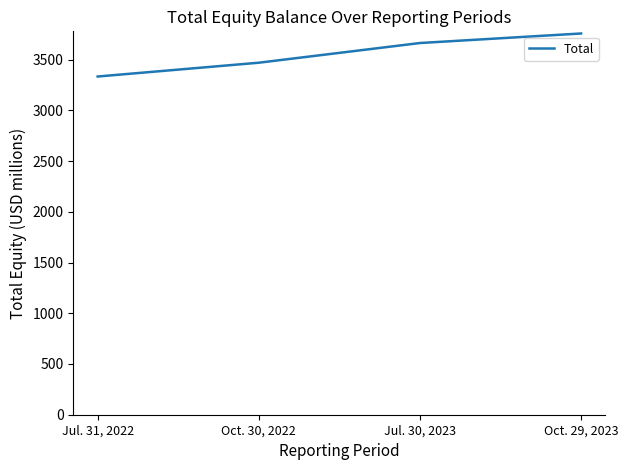

True or false: the data shows 3333 at Jul. 31, 2022.

True